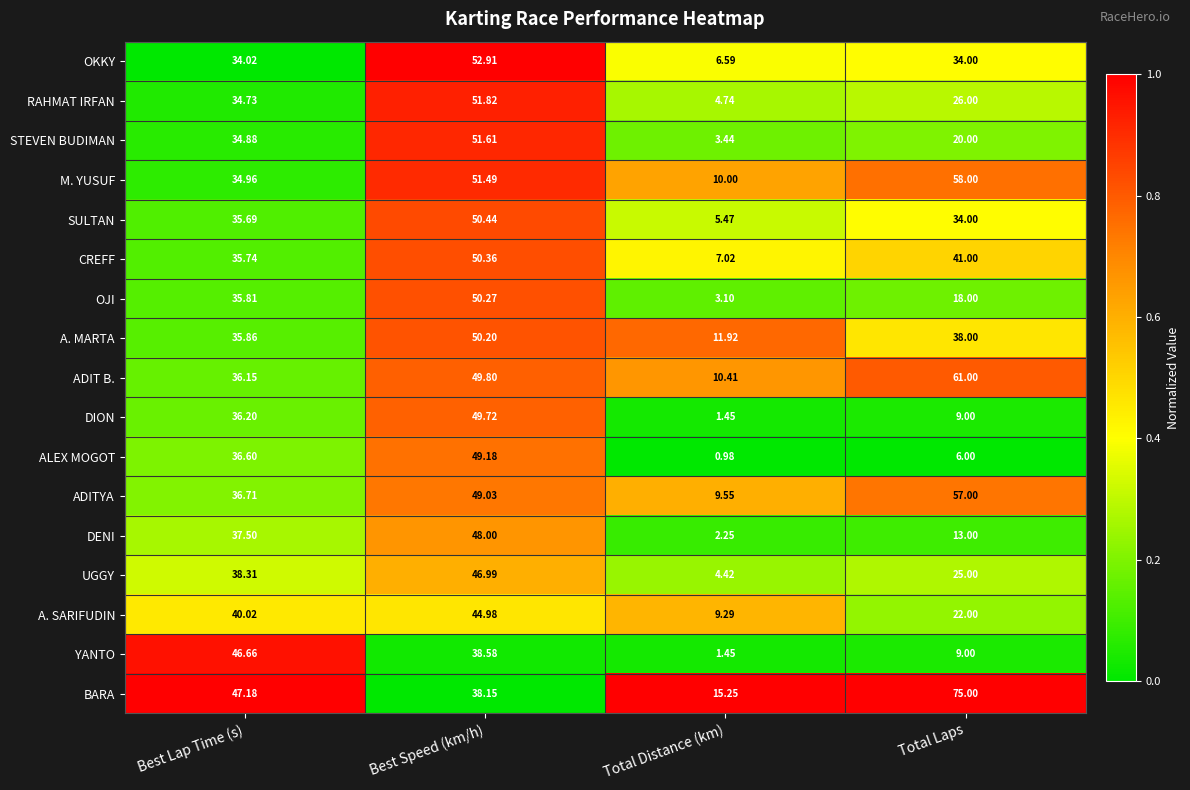

Rank the series by their maximum value, from highest to lowest.

BARA, ADIT B., M. YUSUF, ADITYA, OKKY, RAHMAT IRFAN, STEVEN BUDIMAN, SULTAN, CREFF, OJI, A. MARTA, DION, ALEX MOGOT, DENI, UGGY, YANTO, A. SARIFUDIN